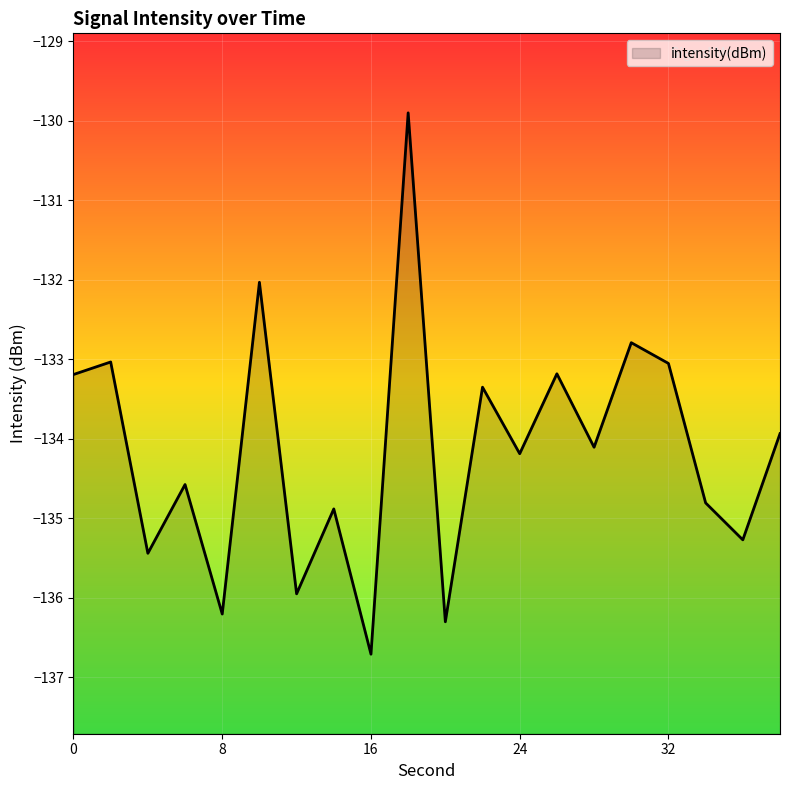

What is the smallest value displayed?

-136.7